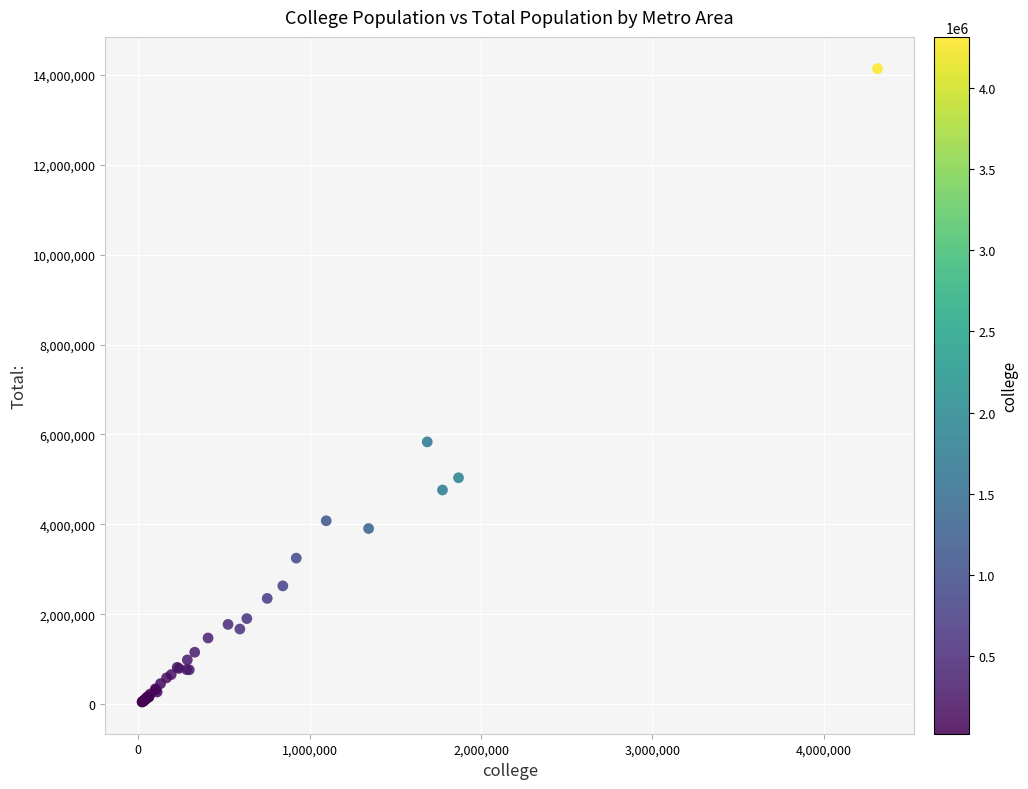

What Y value in the scatter plot is closest to 7093945?

5835442